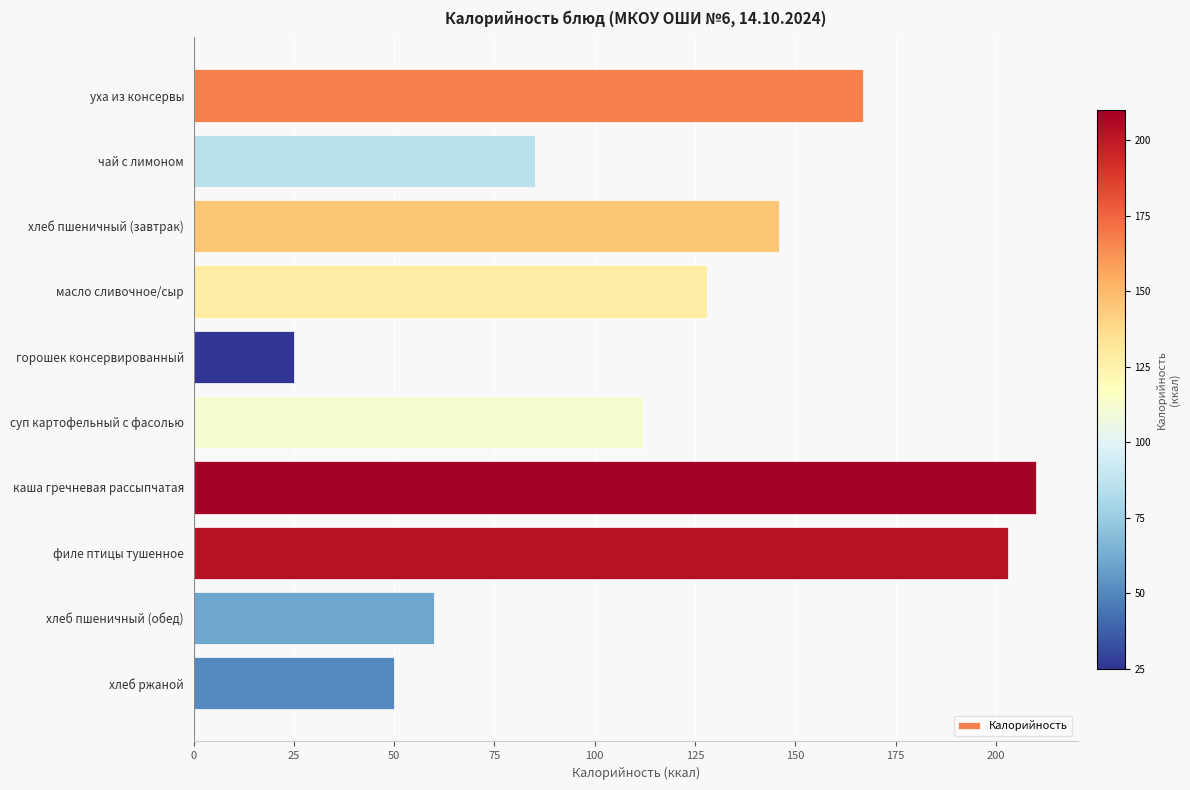

What is the value of the 9th bar from the top?

60